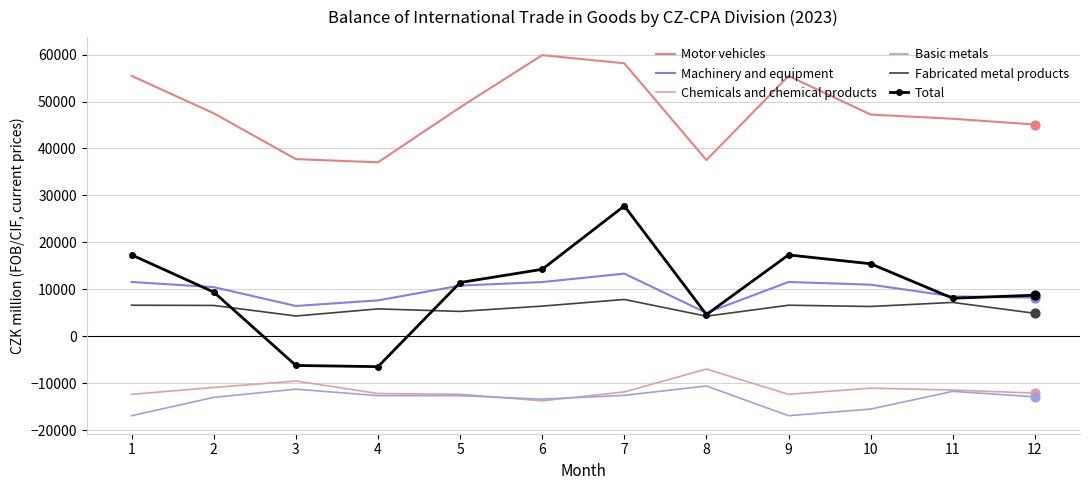

What is the total value across all series at 7?

82674